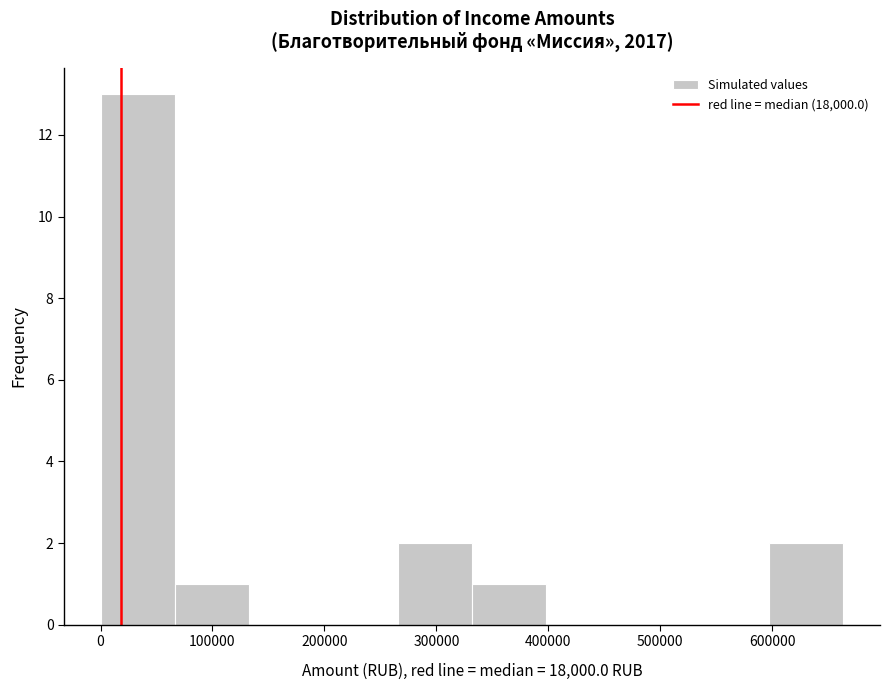

Reading left to right, list every bar in this chart as the range it spans on the x-axis followed by its height. Neither the bar edges nor the heights are printed on the chart, so give them approximately, as read against the axes.

0 to 70000: 13
70000 to 130000: 1
130000 to 200000: 0
200000 to 270000: 0
270000 to 330000: 2
330000 to 400000: 1
400000 to 460000: 0
460000 to 530000: 0
530000 to 600000: 0
600000 to 660000: 2